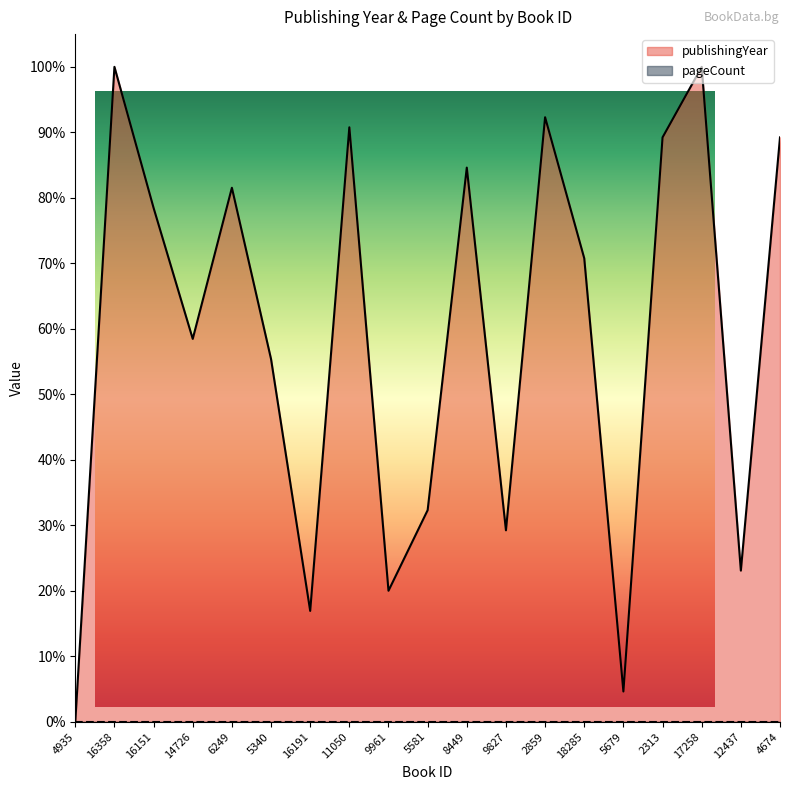

What is the maximum value shown in the chart?

100.0